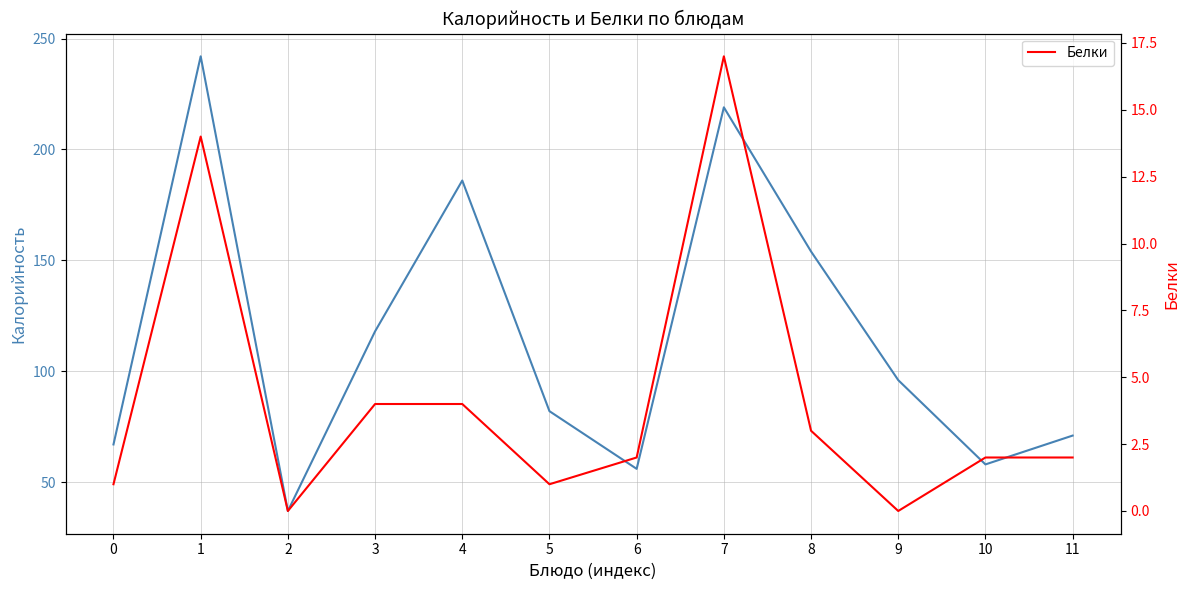

How many values in the Калорийность series exceed 96?

5